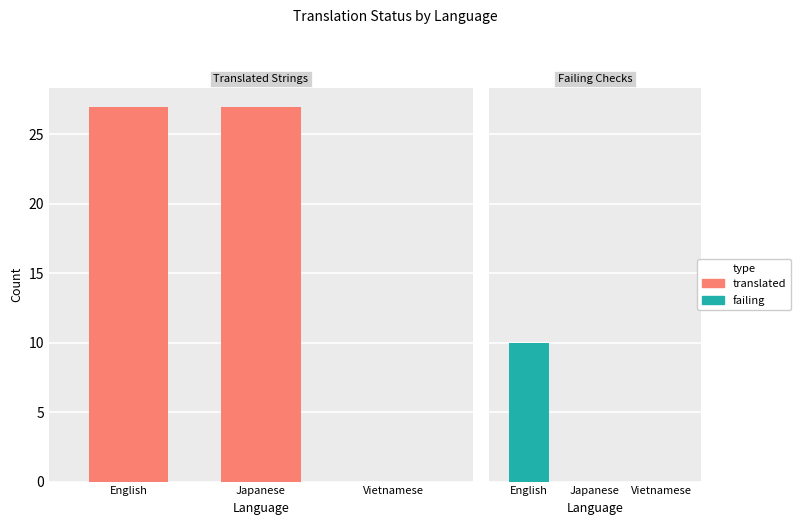

At how many categories does at least one series exceed 19?

2